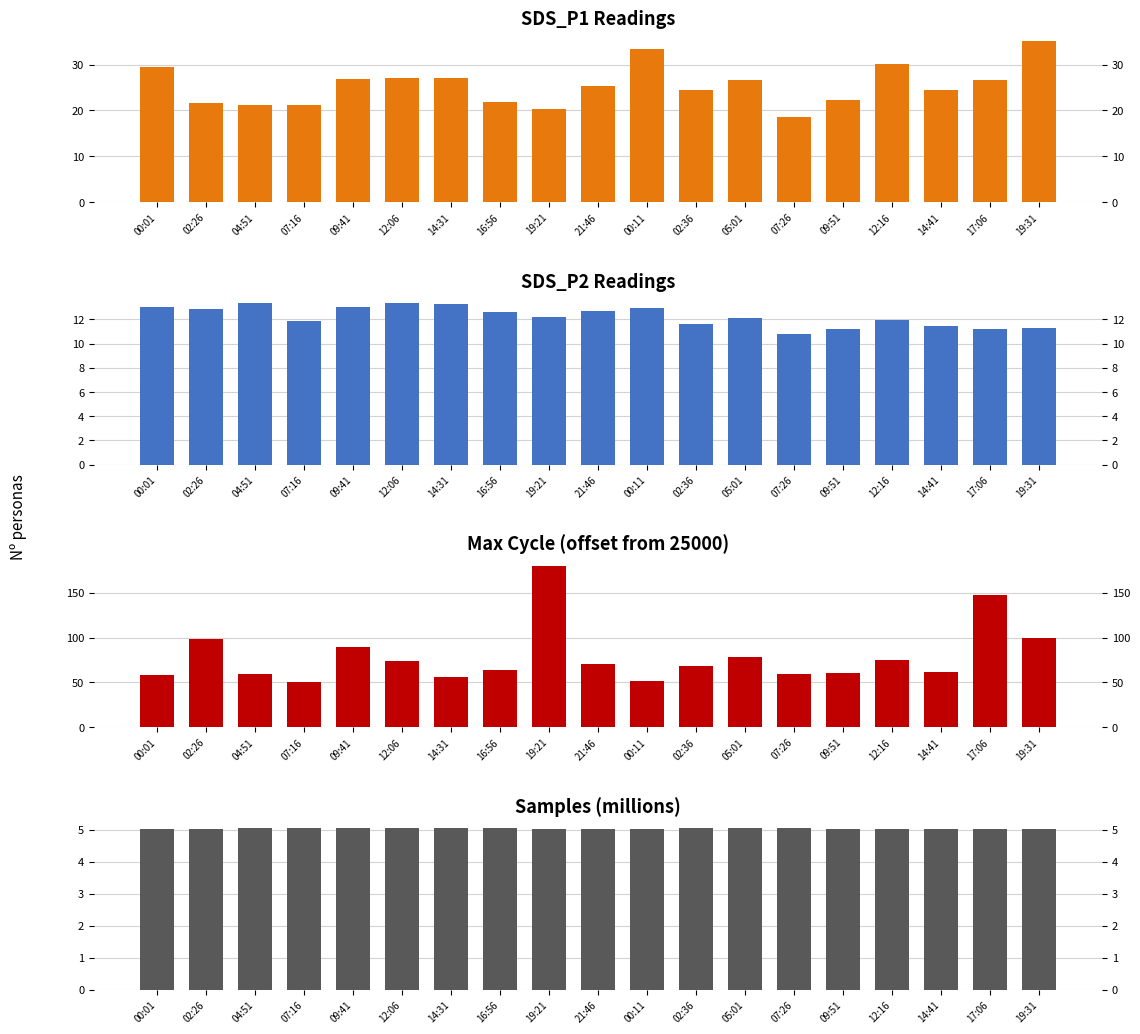

What is the label of the 14th bar from the right?

12:06